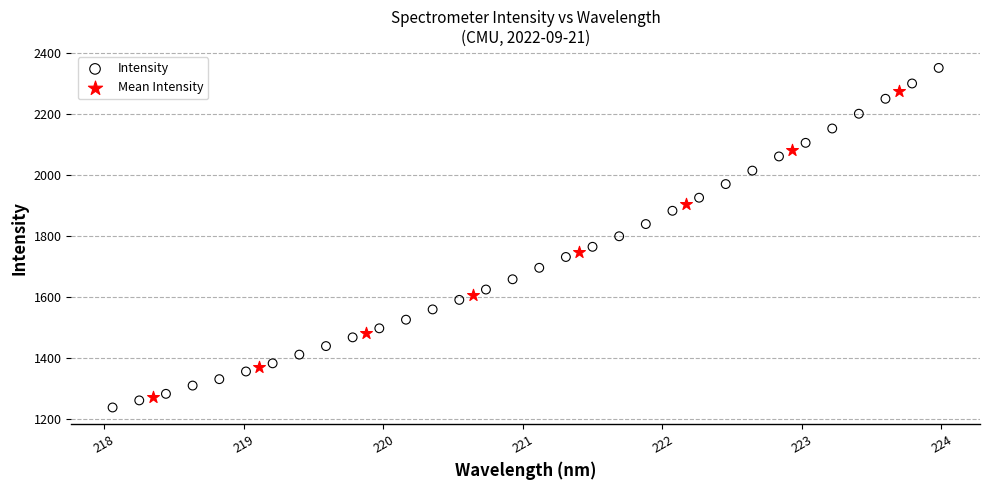

Which series contains the highest Y value?

Intensity